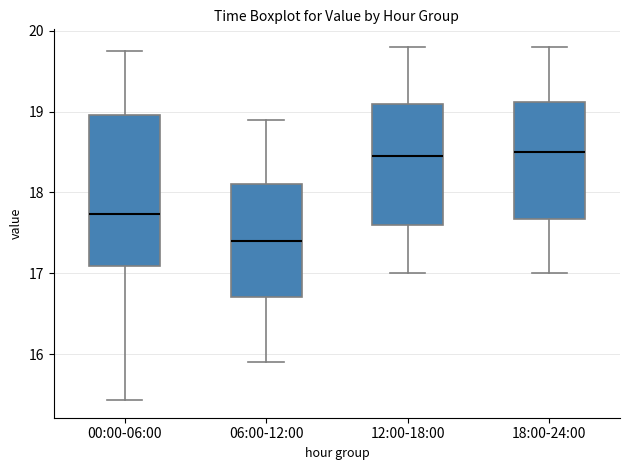

Where does the upper whisker of the box for 18:00-24:00 end on the y-axis? The values are not printed on the chart, so give them approximately, as read against the axis.

19.8